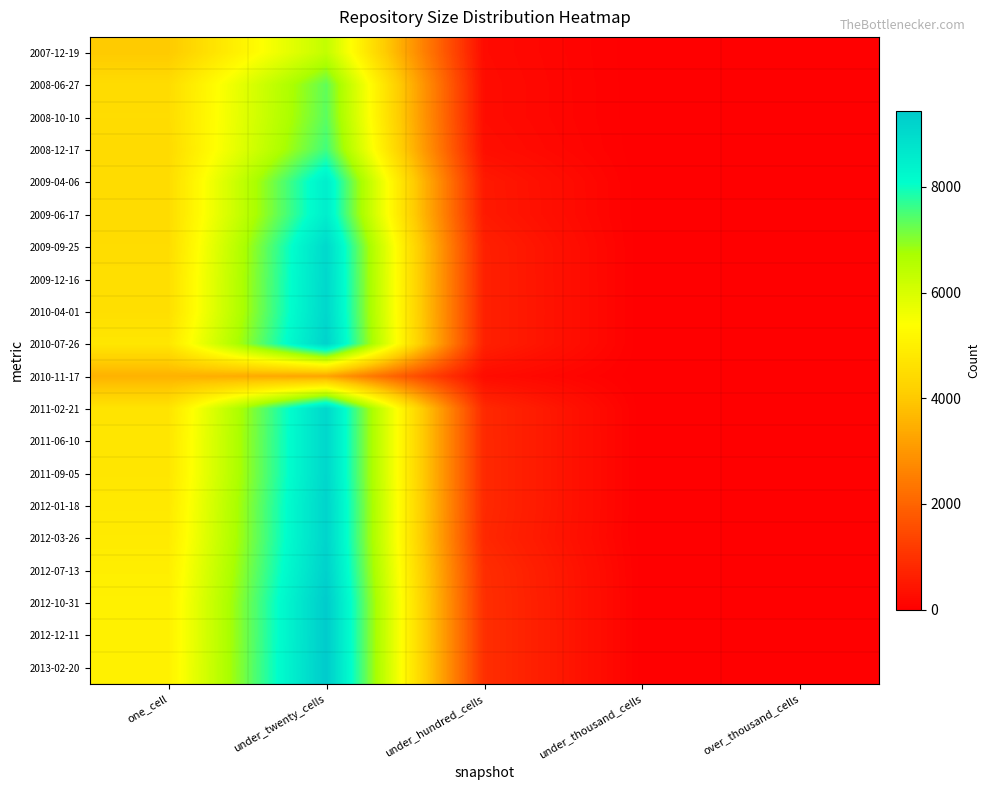

How many data points does each series have?

5